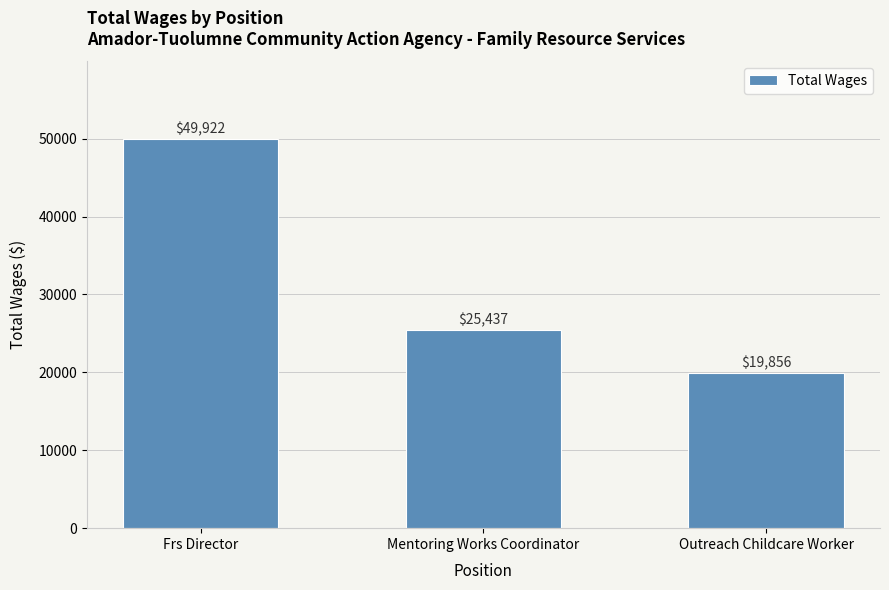

What position from the left is Mentoring Works Coordinator?

2